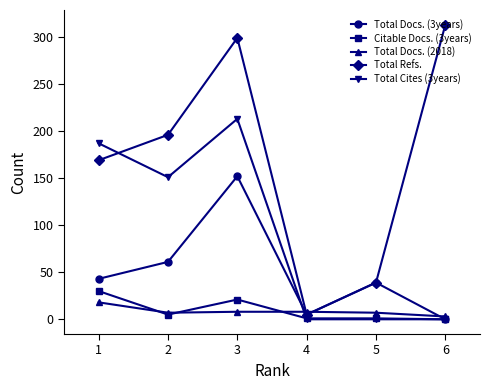

List the series in order of their peak value, highest first.

Total Refs., Total Cites (3years), Total Docs. (3years), Citable Docs. (3years), Total Docs. (2018)